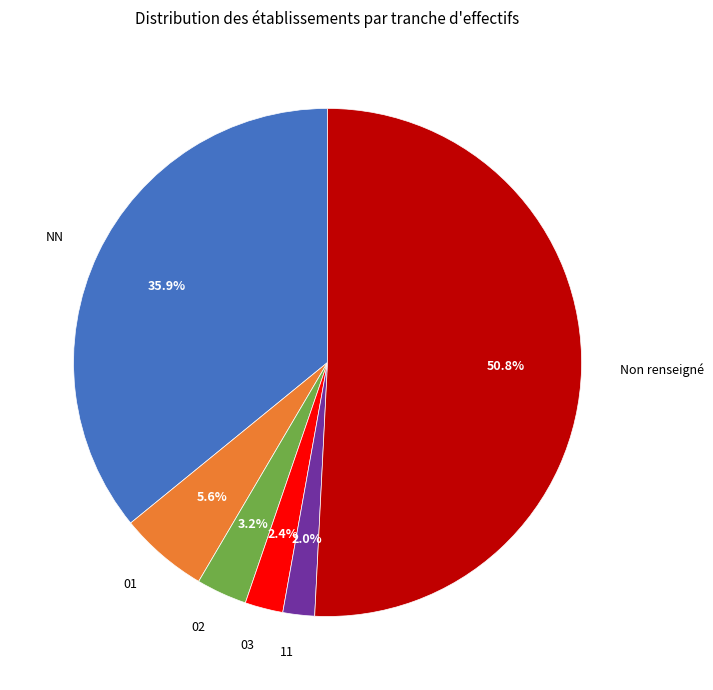

The 11 slice represents 2% of the pie. True or false?

True